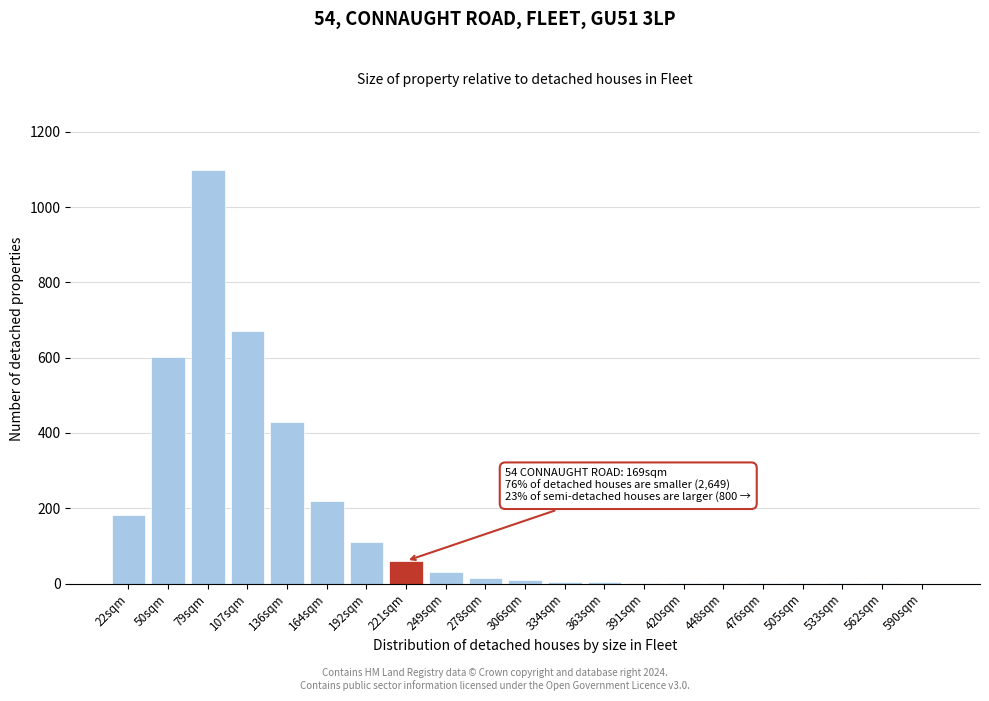

What is the maximum value shown in the chart?

1100